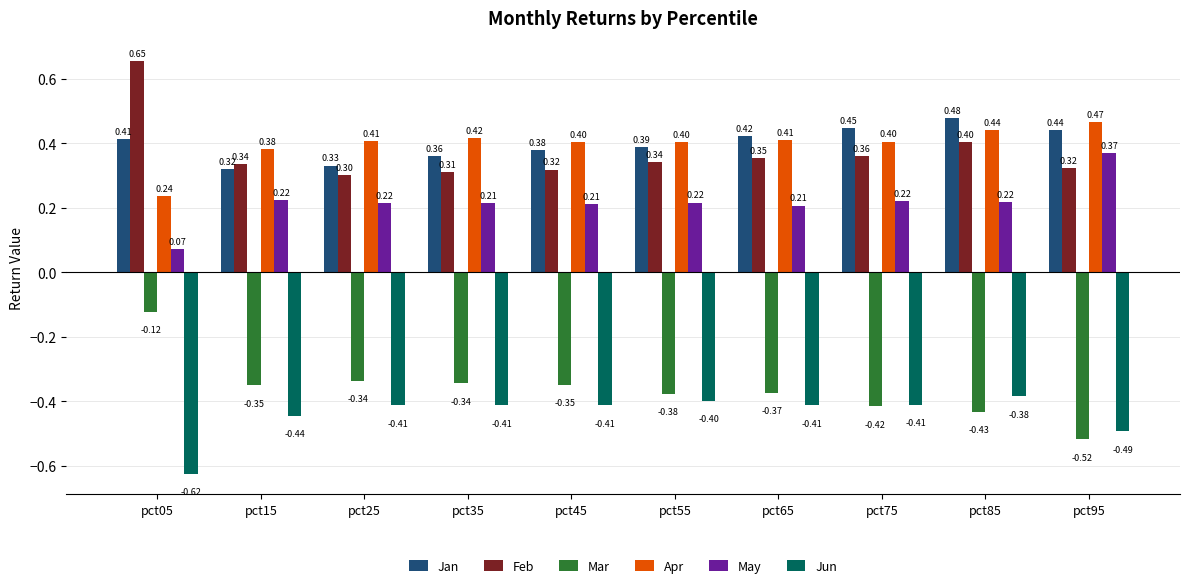

The value of Jun at pct45 is -0.2. True or false?

False